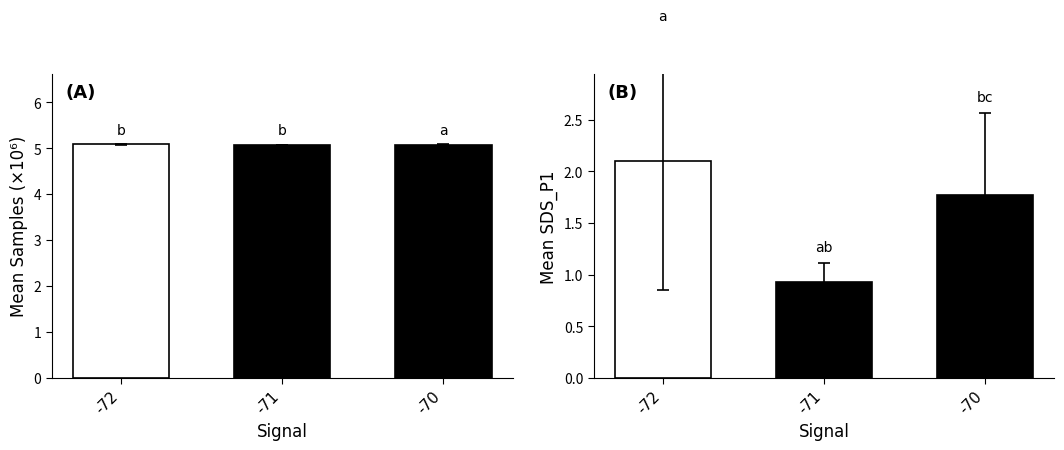

Count the number of categories in the chart.

3